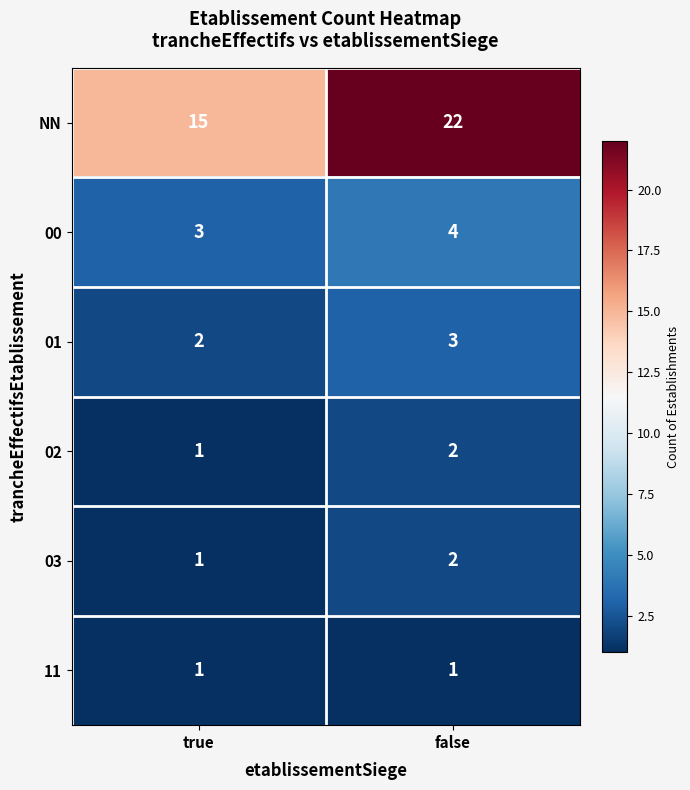

At which label is 01 closest to 2?

true